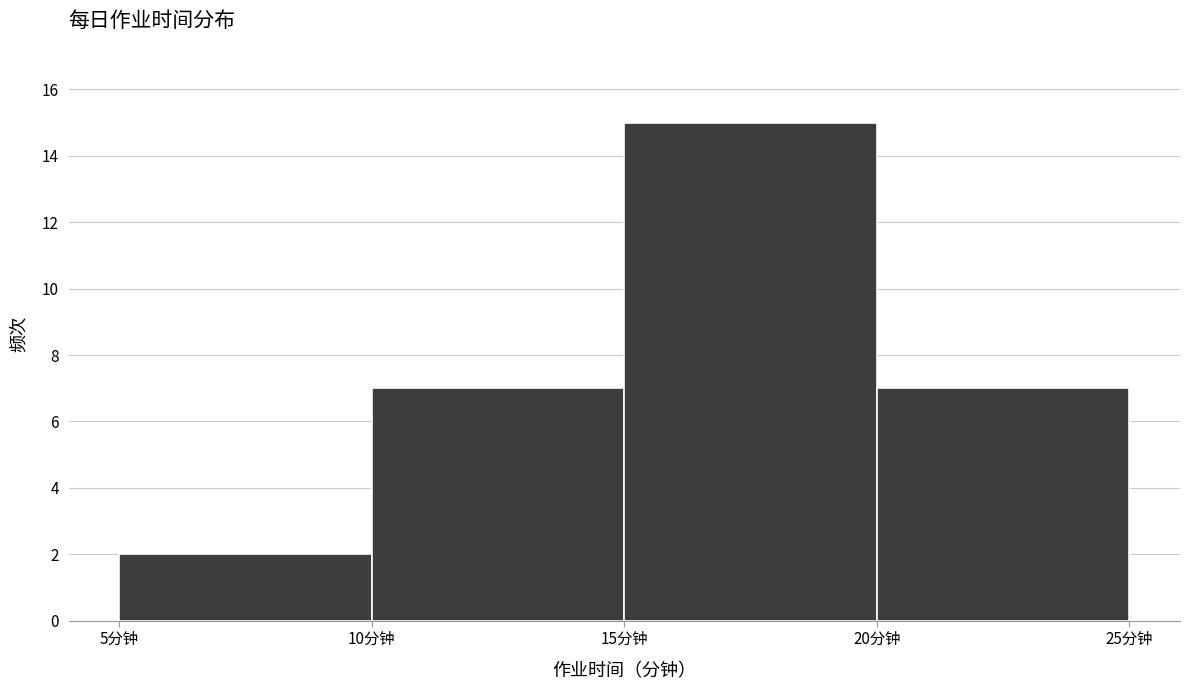

Reading left to right, list every bar in this chart as the range it spans on the x-axis followed by its height. The values are not printed on the chart, so give them approximately, as read against the axis.

5 to 10: 2
10 to 15: 7
15 to 20: 15
20 to 25: 7